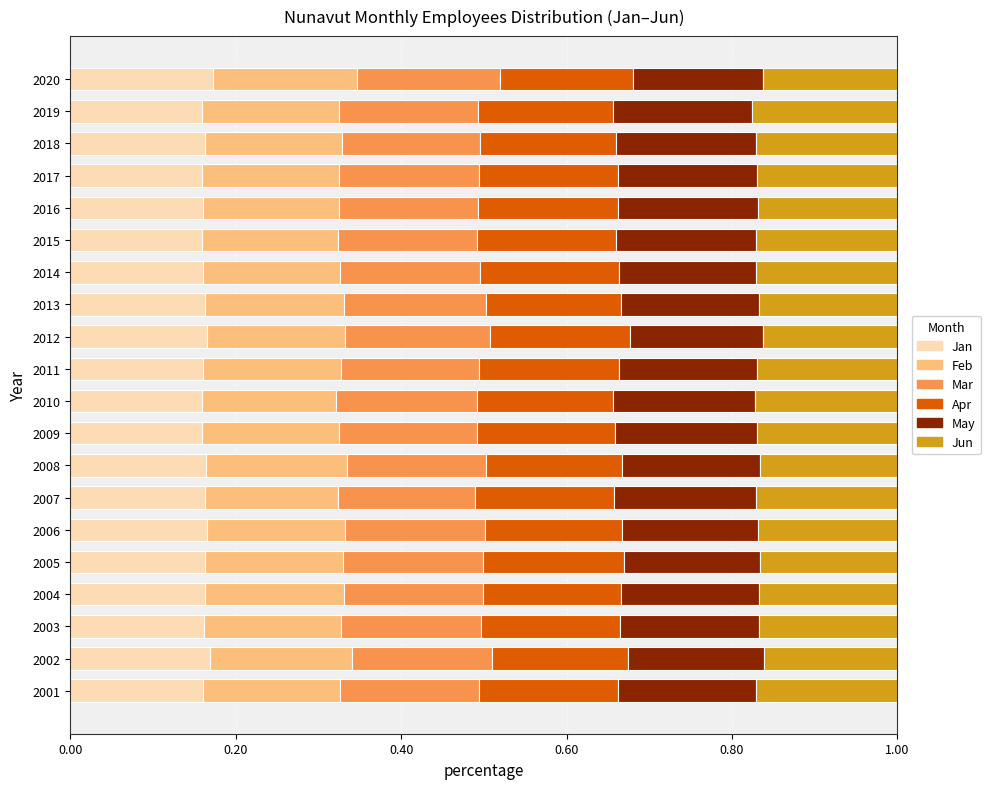

What is the total value across all series at 2011?

1.0